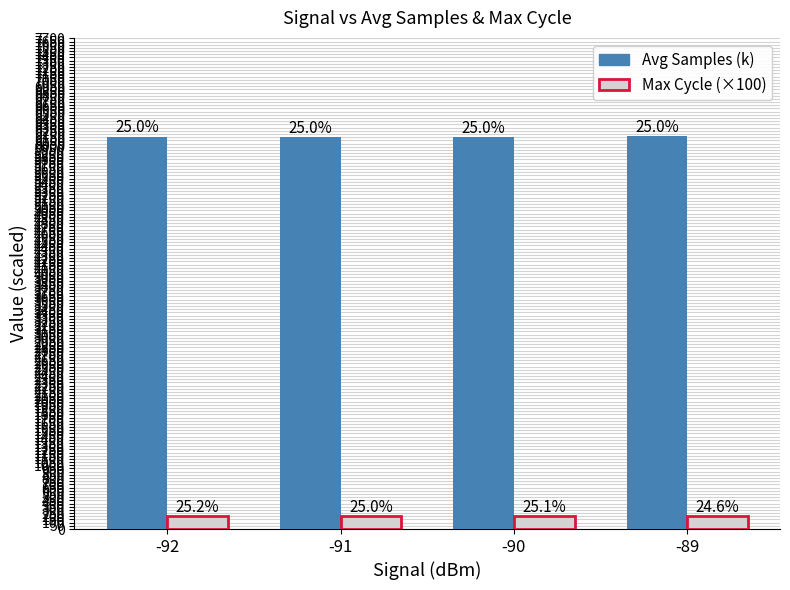

The value of Avg Samples (k) at -91 is 6152.0. True or false?

True